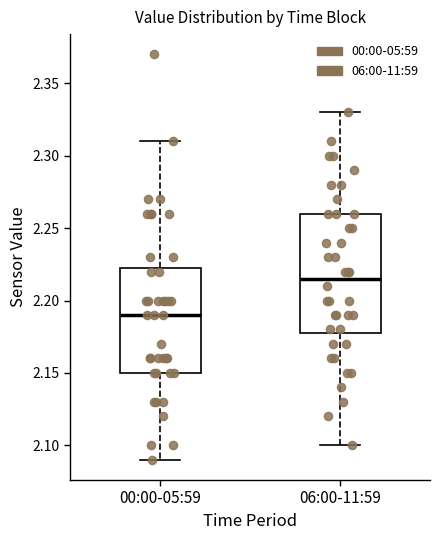

Which box's median line is the lowest?

00:00-05:59